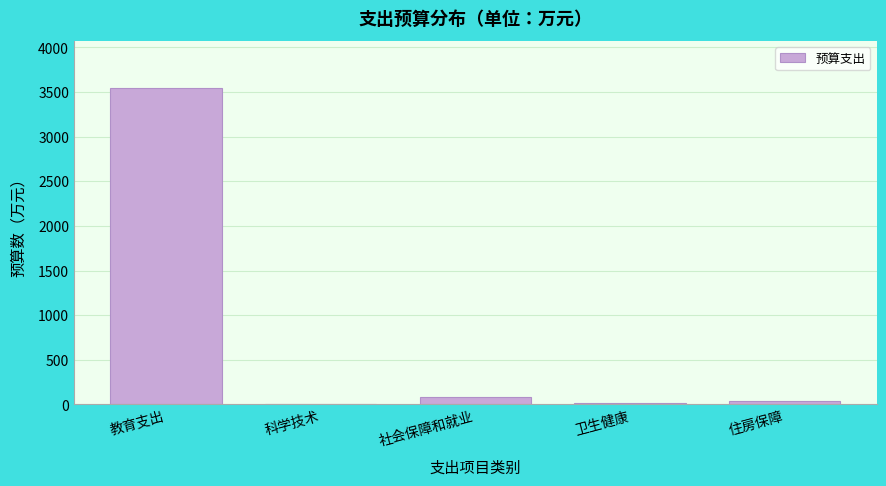

What is the sum of all values?

3685.8